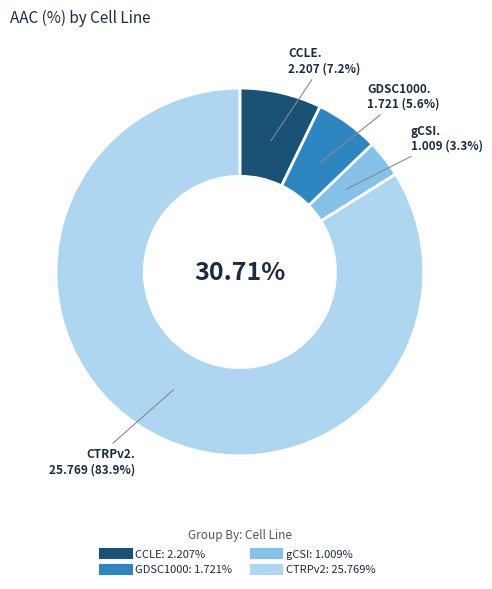

Which category has the smallest portion of the pie?

gCSI